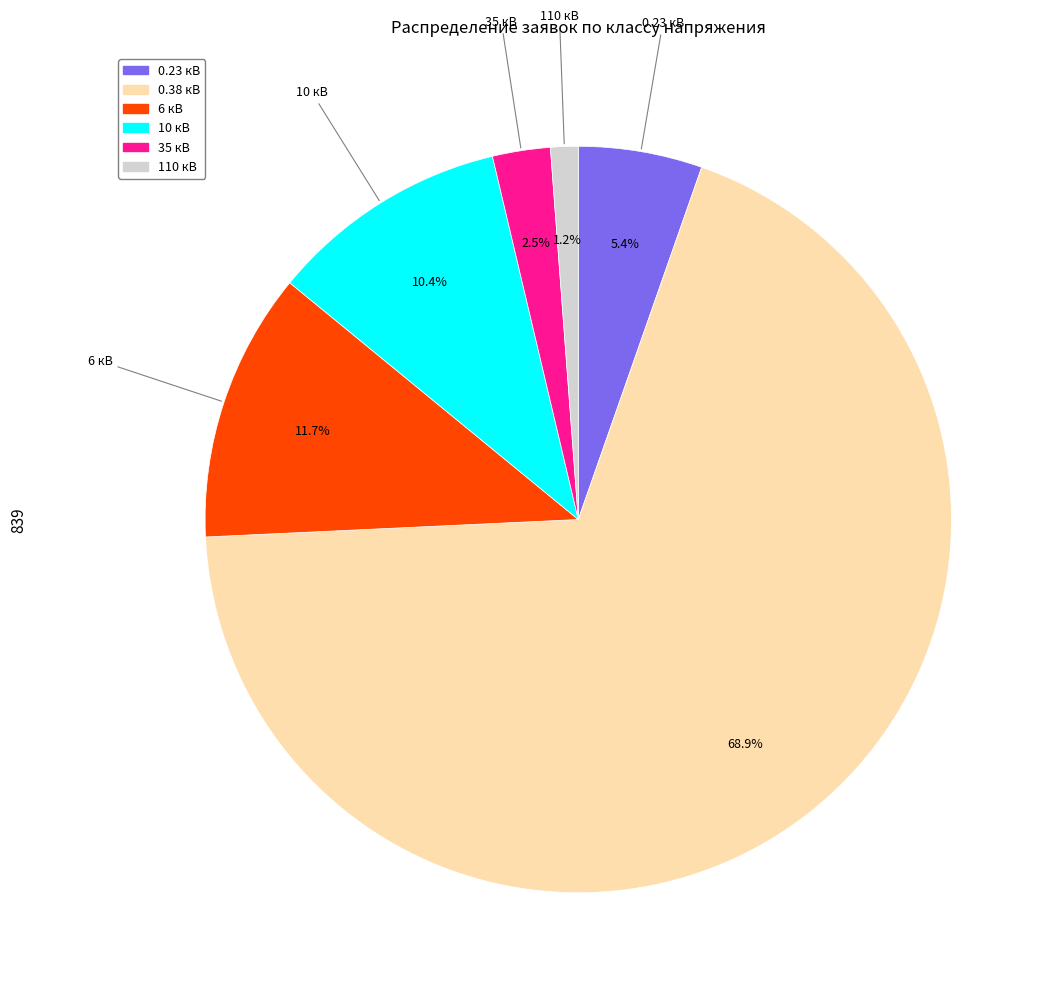

Which slice represents more than half of the pie?

0.38 кВ